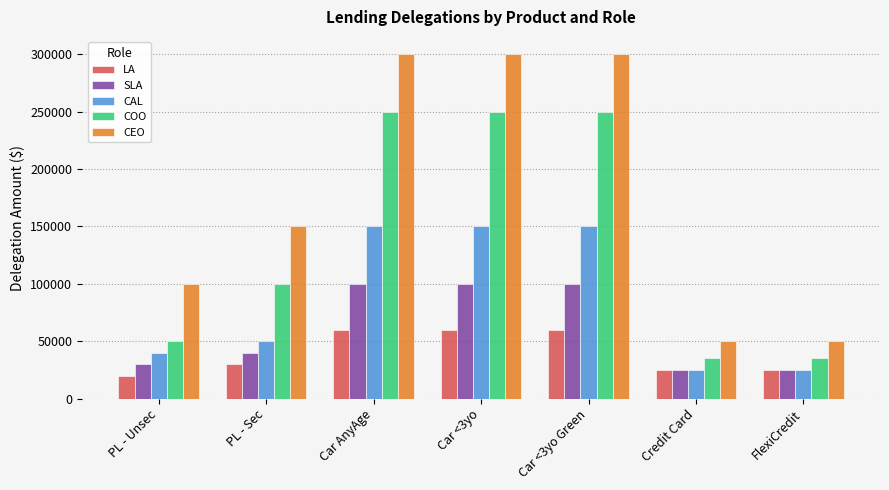

At how many categories does at least one series exceed 200518?

3